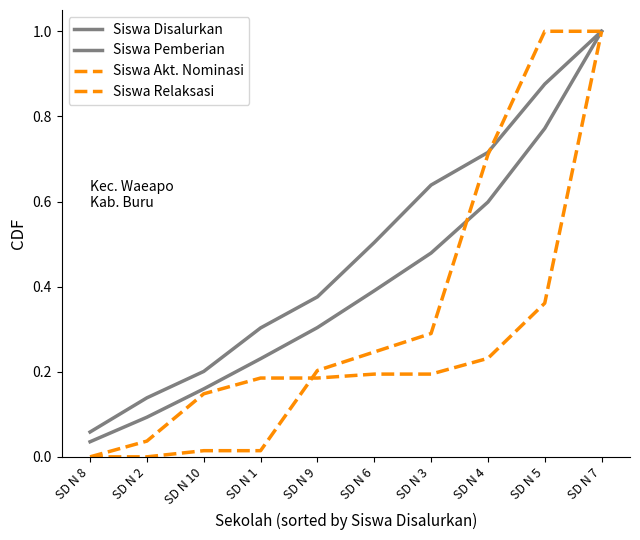

Reading left to right, list all the values displayed in this chart.

Siswa Disalurkan: SD N 8=0.0	SD N 2=0.1	SD N 10=0.2	SD N 1=0.2	SD N 9=0.3	SD N 6=0.4	SD N 3=0.5	SD N 4=0.6	SD N 5=0.8	SD N 7=1.0
Siswa Pemberian: SD N 8=0.1	SD N 2=0.1	SD N 10=0.2	SD N 1=0.3	SD N 9=0.4	SD N 6=0.5	SD N 3=0.6	SD N 4=0.7	SD N 5=0.9	SD N 7=1.0
Siswa Akt. Nominasi: SD N 8=0.0	SD N 2=0.0	SD N 10=0.0	SD N 1=0.0	SD N 9=0.2	SD N 6=0.2	SD N 3=0.3	SD N 4=0.7	SD N 5=1.0	SD N 7=1.0
Siswa Relaksasi: SD N 8=0.0	SD N 2=0.0	SD N 10=0.1	SD N 1=0.2	SD N 9=0.2	SD N 6=0.2	SD N 3=0.2	SD N 4=0.2	SD N 5=0.4	SD N 7=1.0